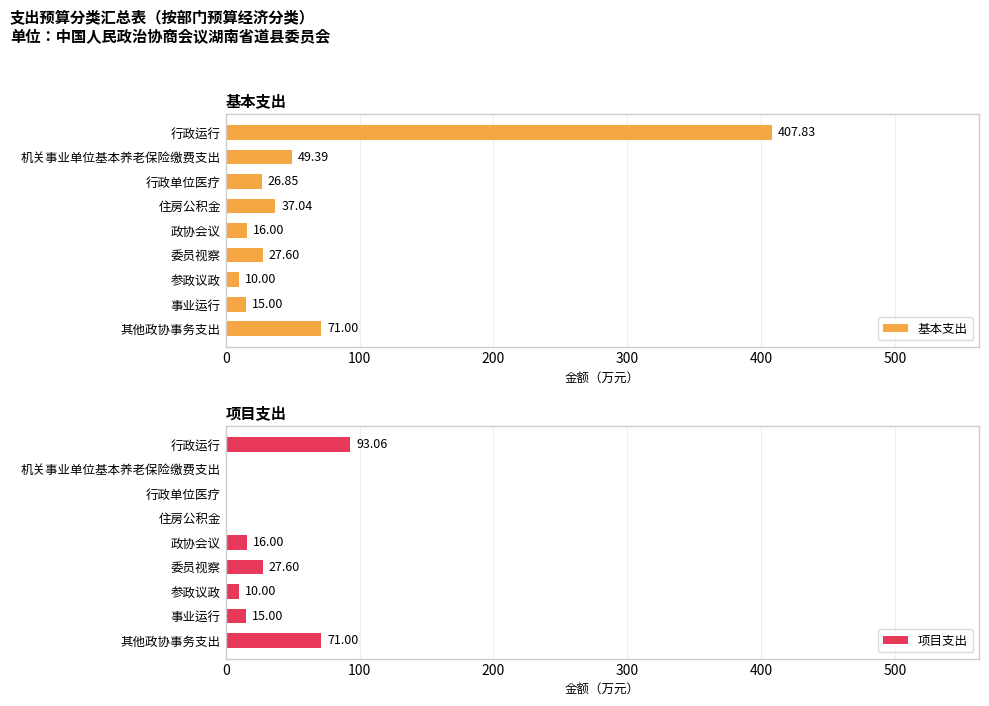

How many positive values does the 项目支出 series have?

6